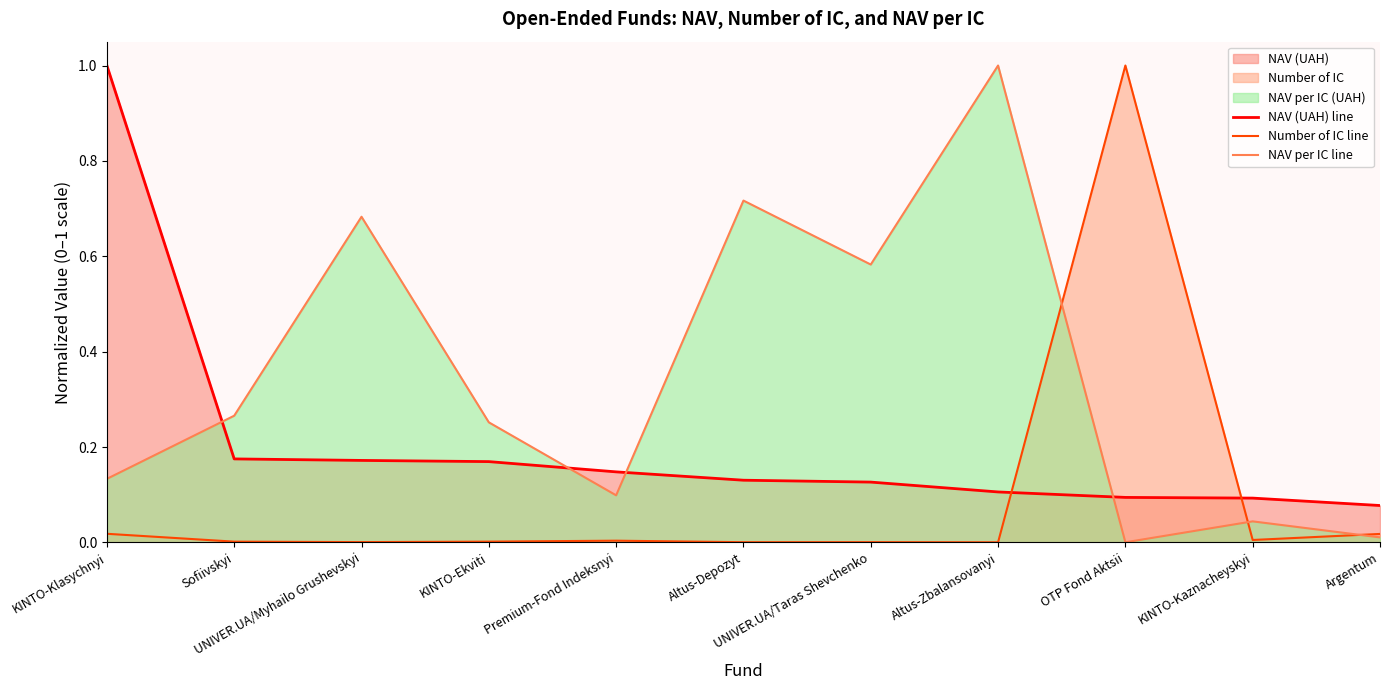

Which category has the lowest value across all series?

OTP Fond Aktsii